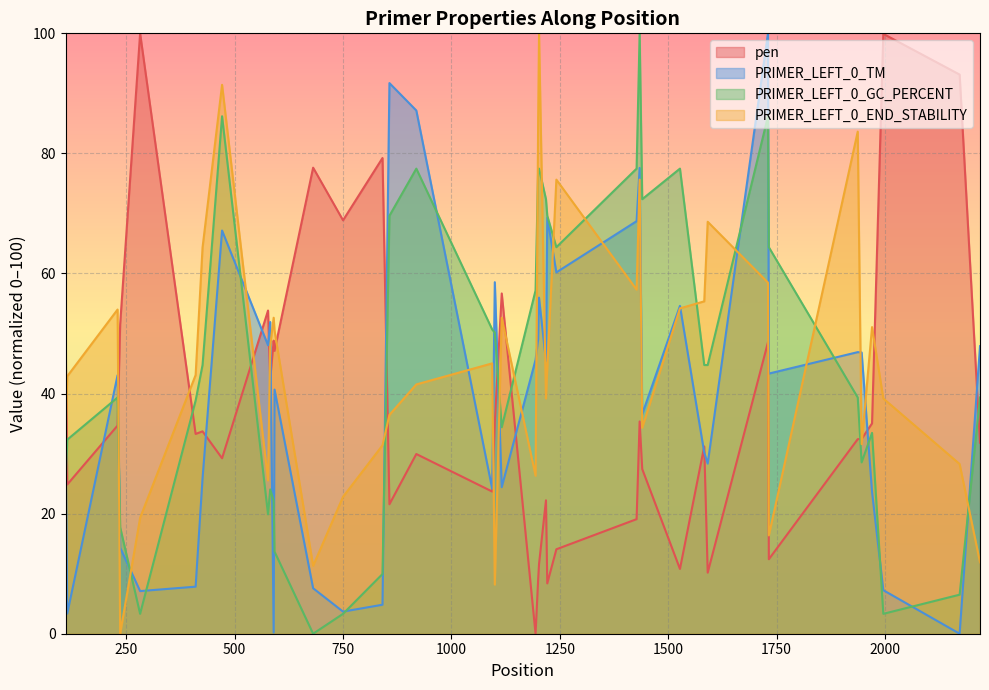

What is the difference between the maximum and minimum values in the PRIMER_LEFT_0_GC_PERCENT series?

100.0